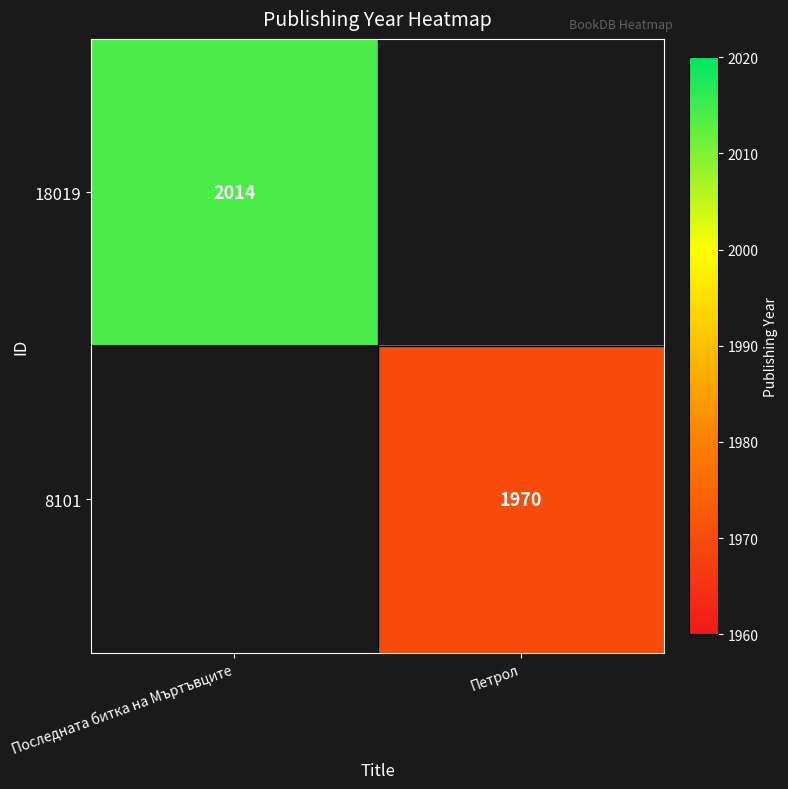

The 18019 series shows 1248 at Последната битка на Мъртъвците. True or false?

False